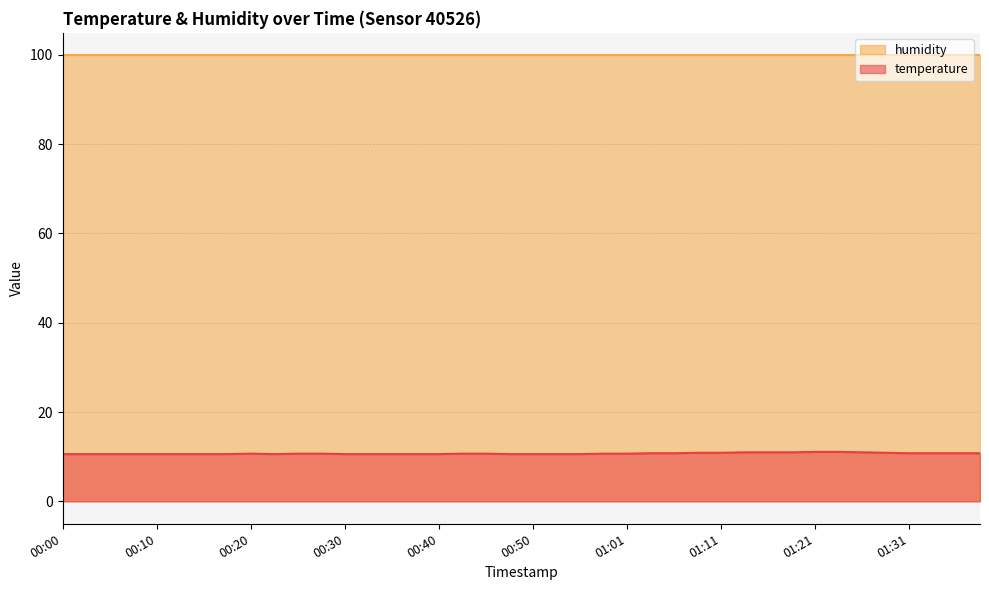

True or false: the data has more than 0 interior local peaks.

True